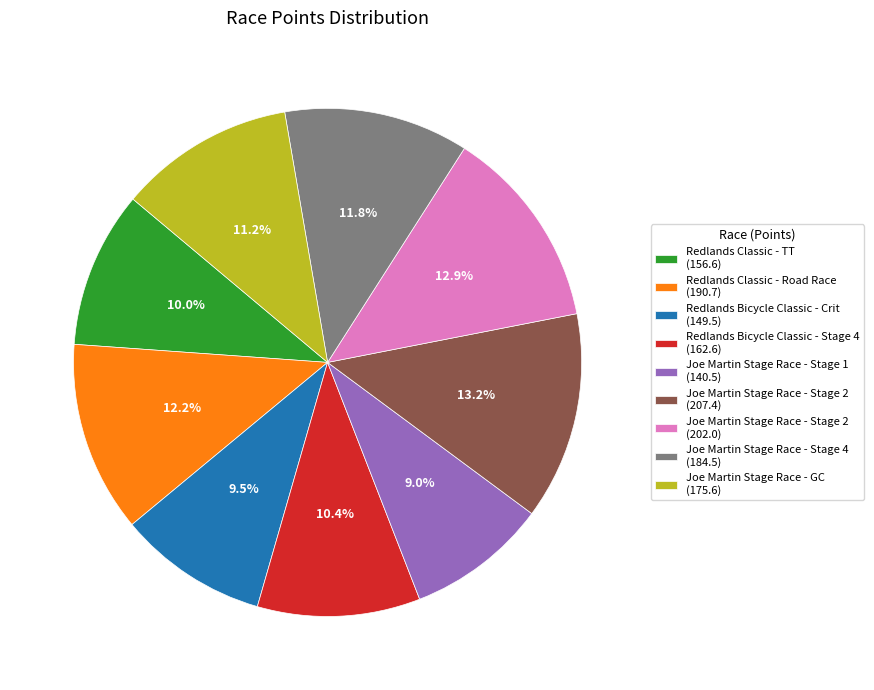

Is there a majority slice in this chart?

No